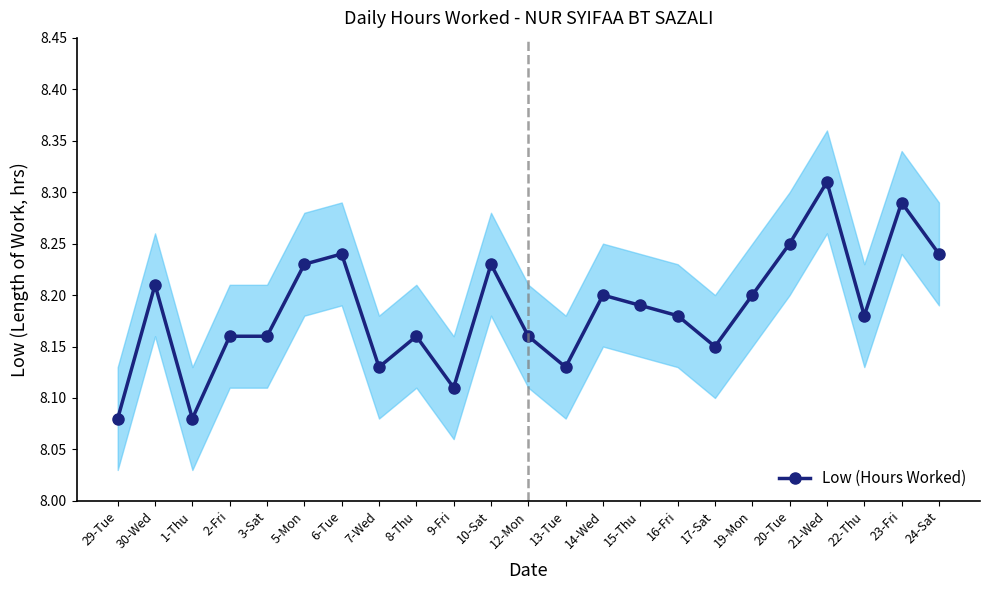

What position from the left is 2-Fri?

4